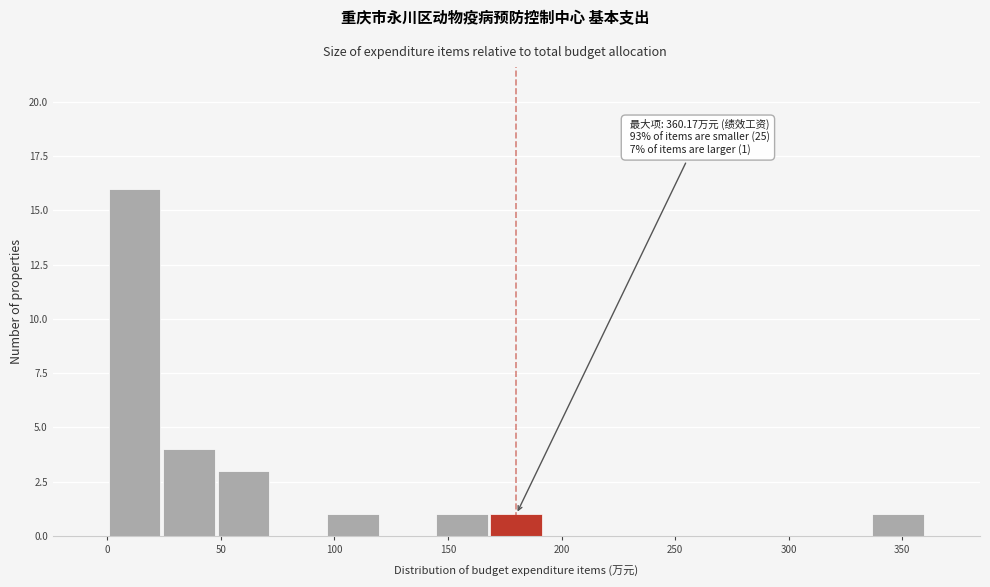

Which range on the x-axis has the tallest bar?

0 to 25